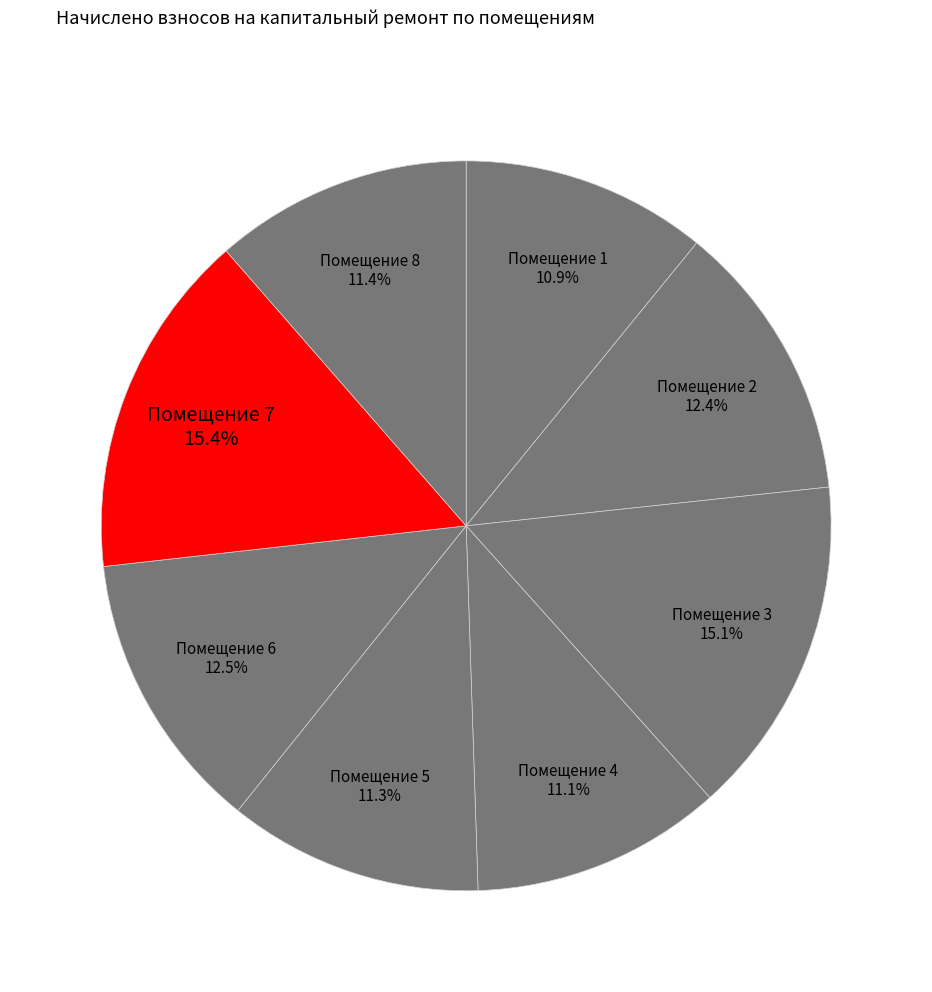

What is the ratio of the value at Помещение 8 to the value at Помещение 2?

0.9